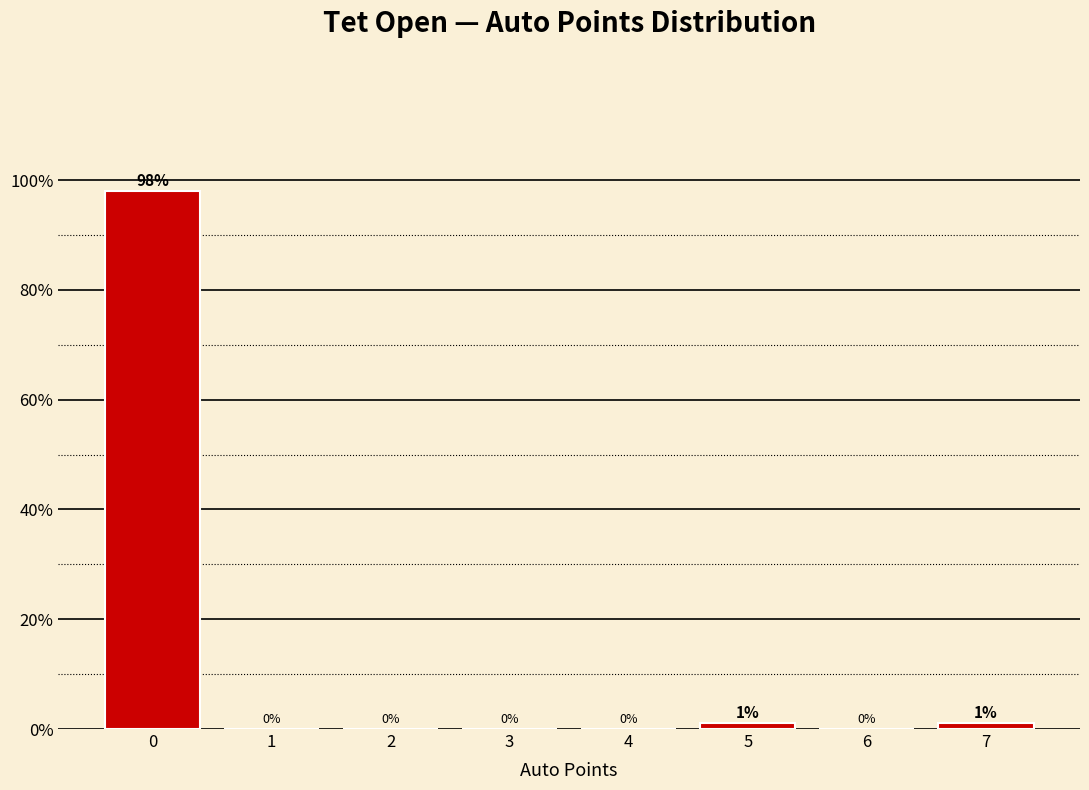

Reading right to left, what are all the values shown in this chart?

7=1.0	6=0.0	5=1.0	4=0.0	3=0.0	2=0.0	1=0.0	0=98.0